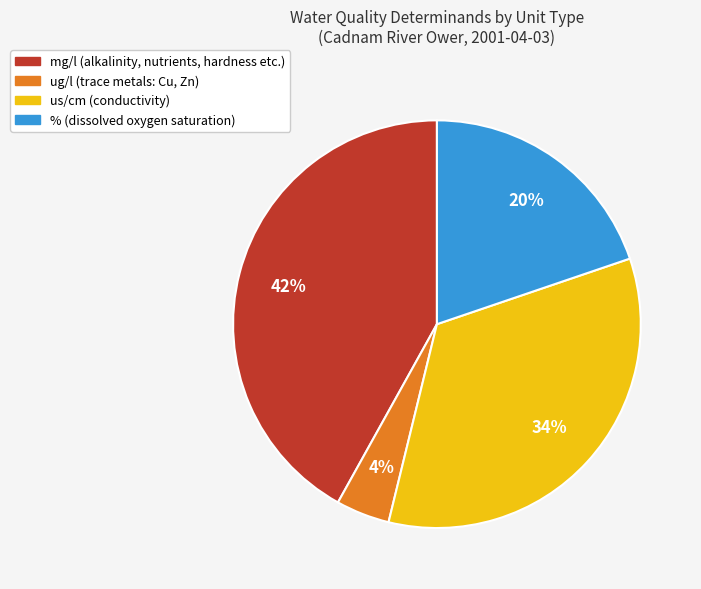

Does any single category account for the majority?

No